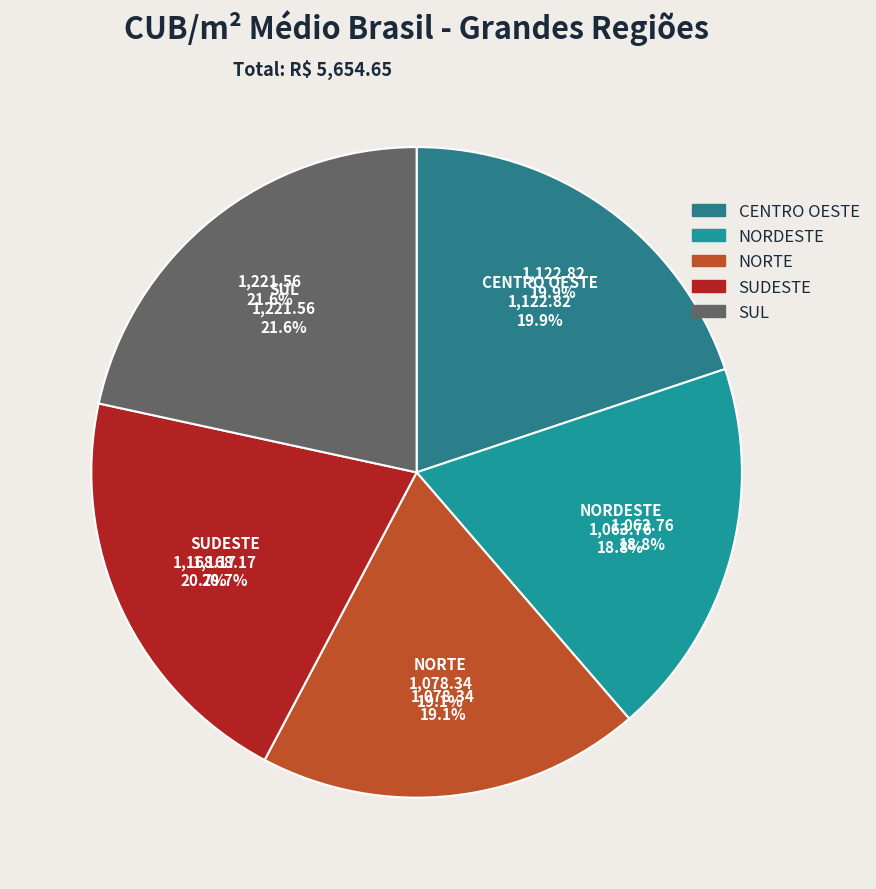

What is the smallest slice in the pie chart?

NORDESTE